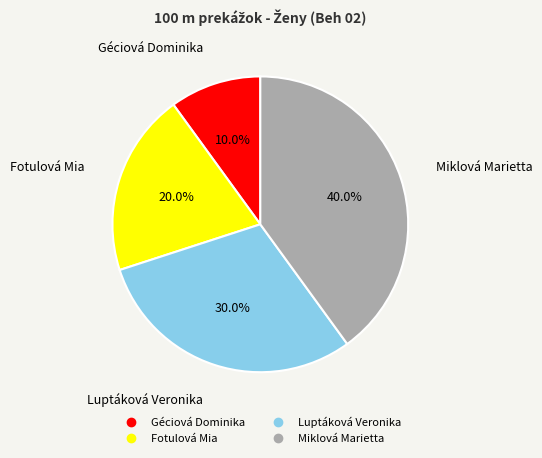

What is the ratio of the value at Fotulová Mia to the value at Luptáková Veronika?

0.7